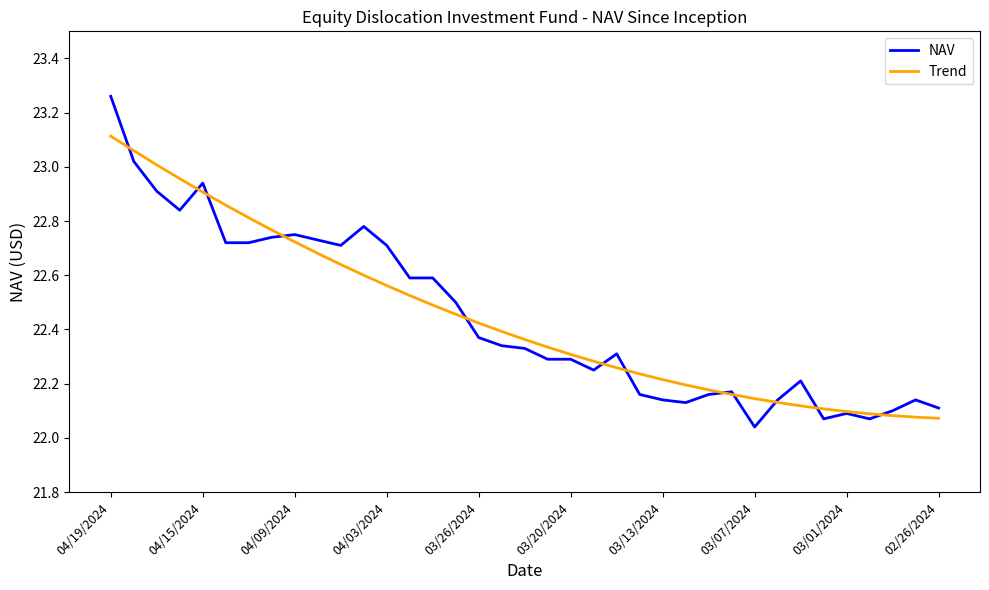

True or false: NAV and Trend intersect in this chart.

True